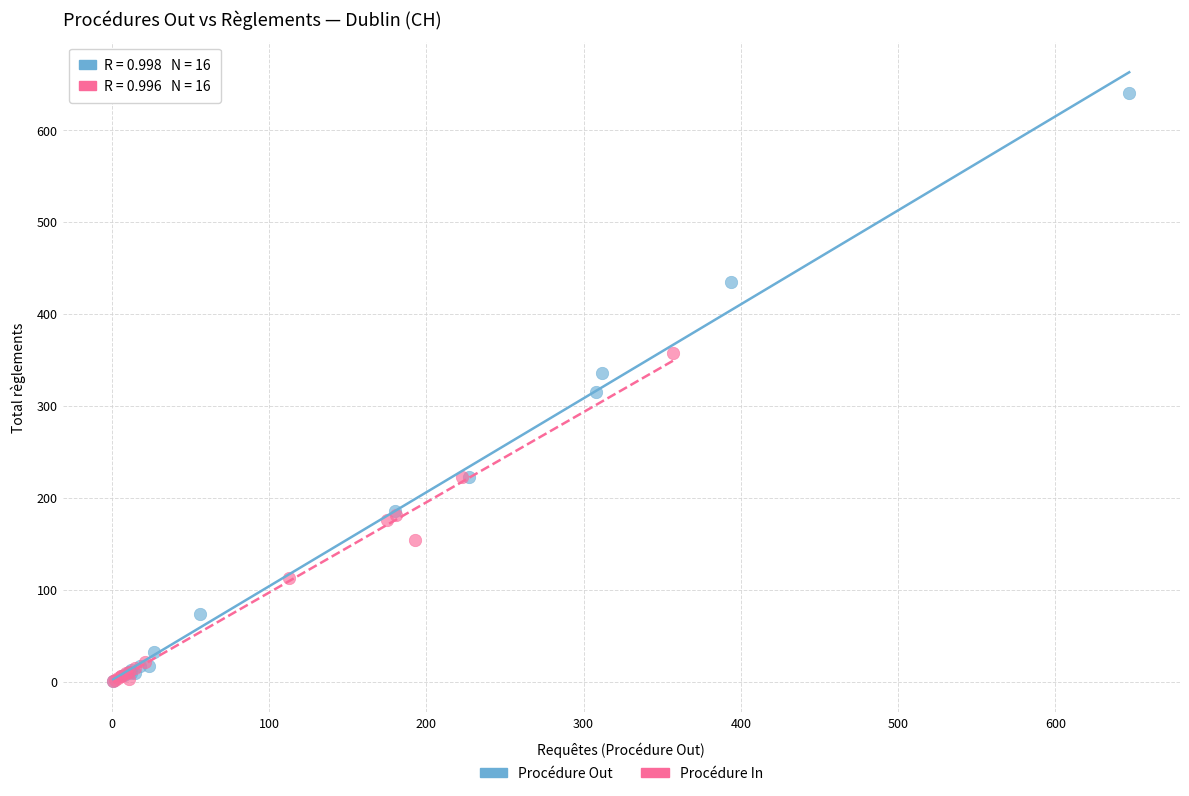

Which series has the largest Y range (max minus min)?

Procédure Out